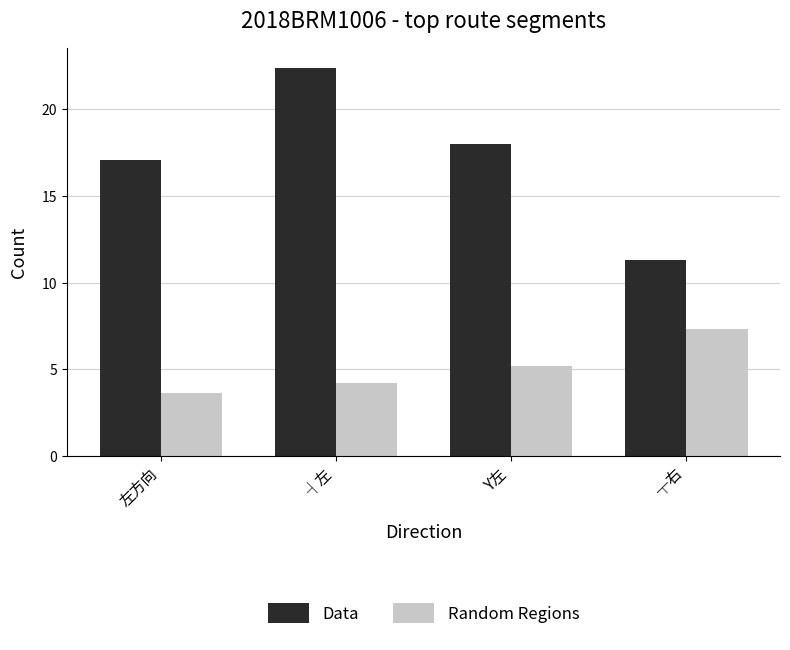

At which category is the sum across all series the highest?

┤左